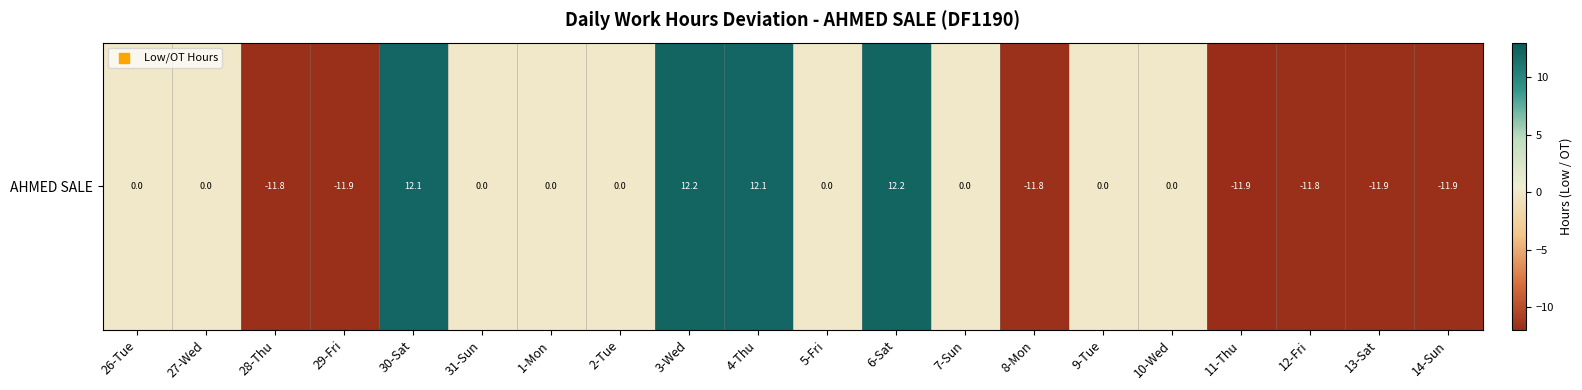

Reading left to right, transcribe all the data shown in this chart.

26-Tue=0.0	27-Wed=0.0	28-Thu=-11.8	29-Fri=-11.9	30-Sat=12.1	31-Sun=0.0	1-Mon=0.0	2-Tue=0.0	3-Wed=12.2	4-Thu=12.1	5-Fri=0.0	6-Sat=12.2	7-Sun=0.0	8-Mon=-11.8	9-Tue=0.0	10-Wed=0.0	11-Thu=-11.9	12-Fri=-11.8	13-Sat=-11.9	14-Sun=-11.9